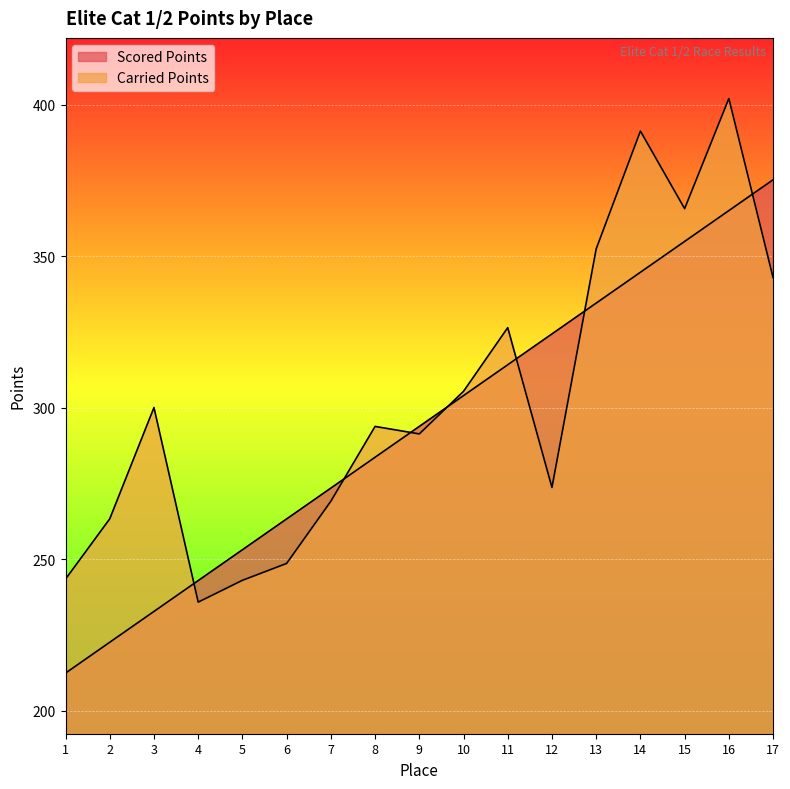

What is the difference between the Scored Points values at 8 and 1?

71.2